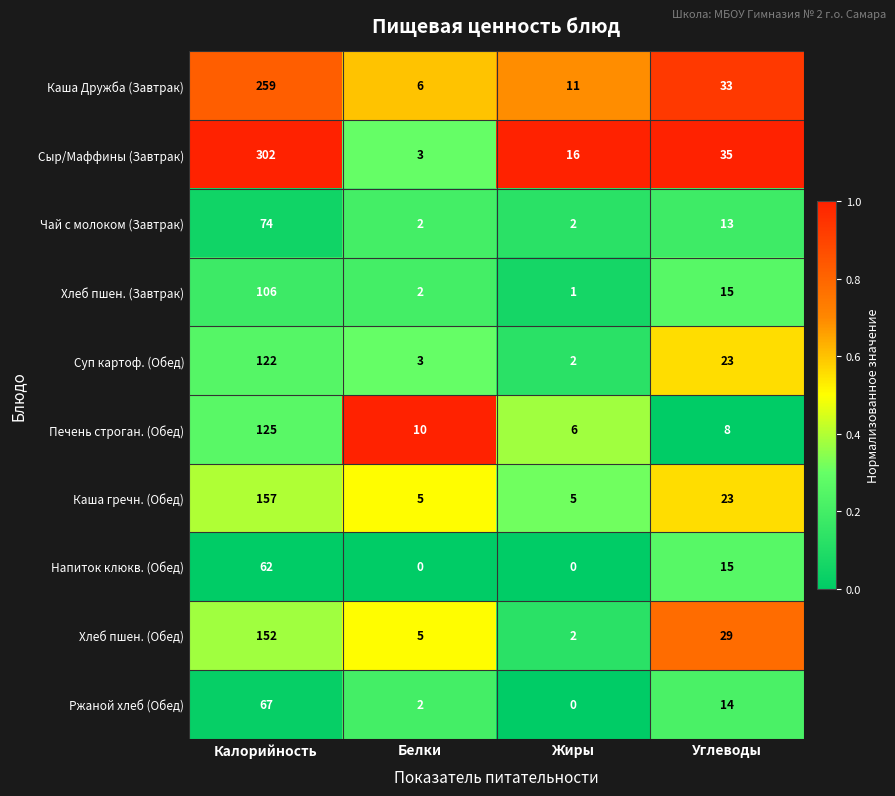

What is the sum of the Сыр/Маффины (Завтрак) values at Калорийность and Жиры?

318